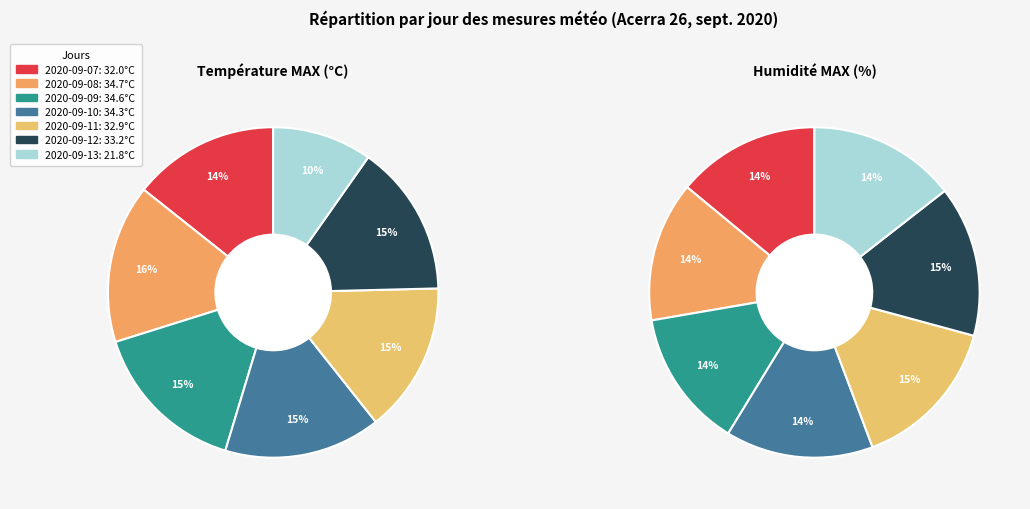

To the nearest percent, what is the average slice percentage?

14%